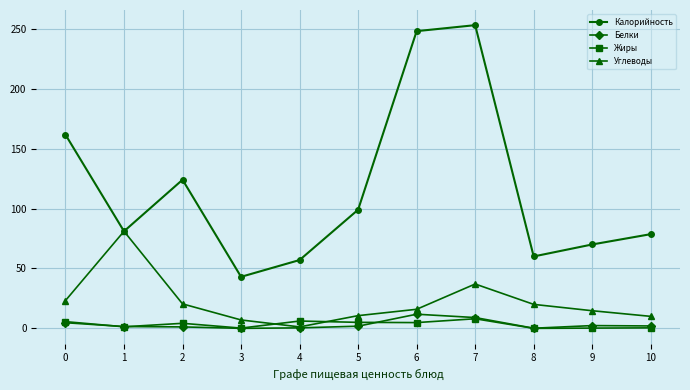

Is it true that Калорийность equals 60.0 at 8?

True